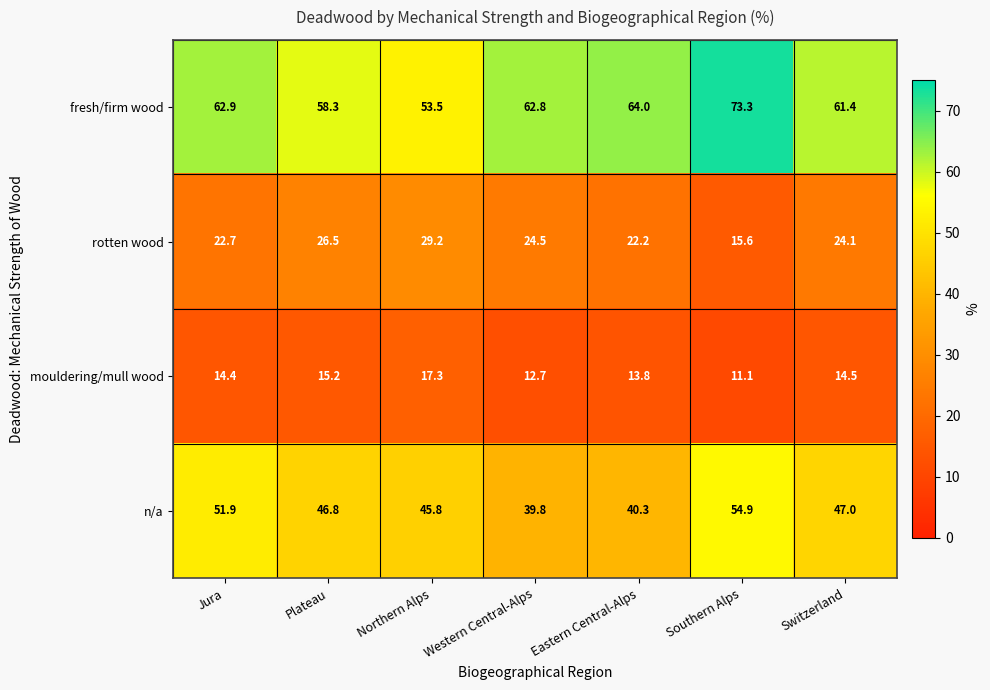

How many distinct data groups are displayed?

4